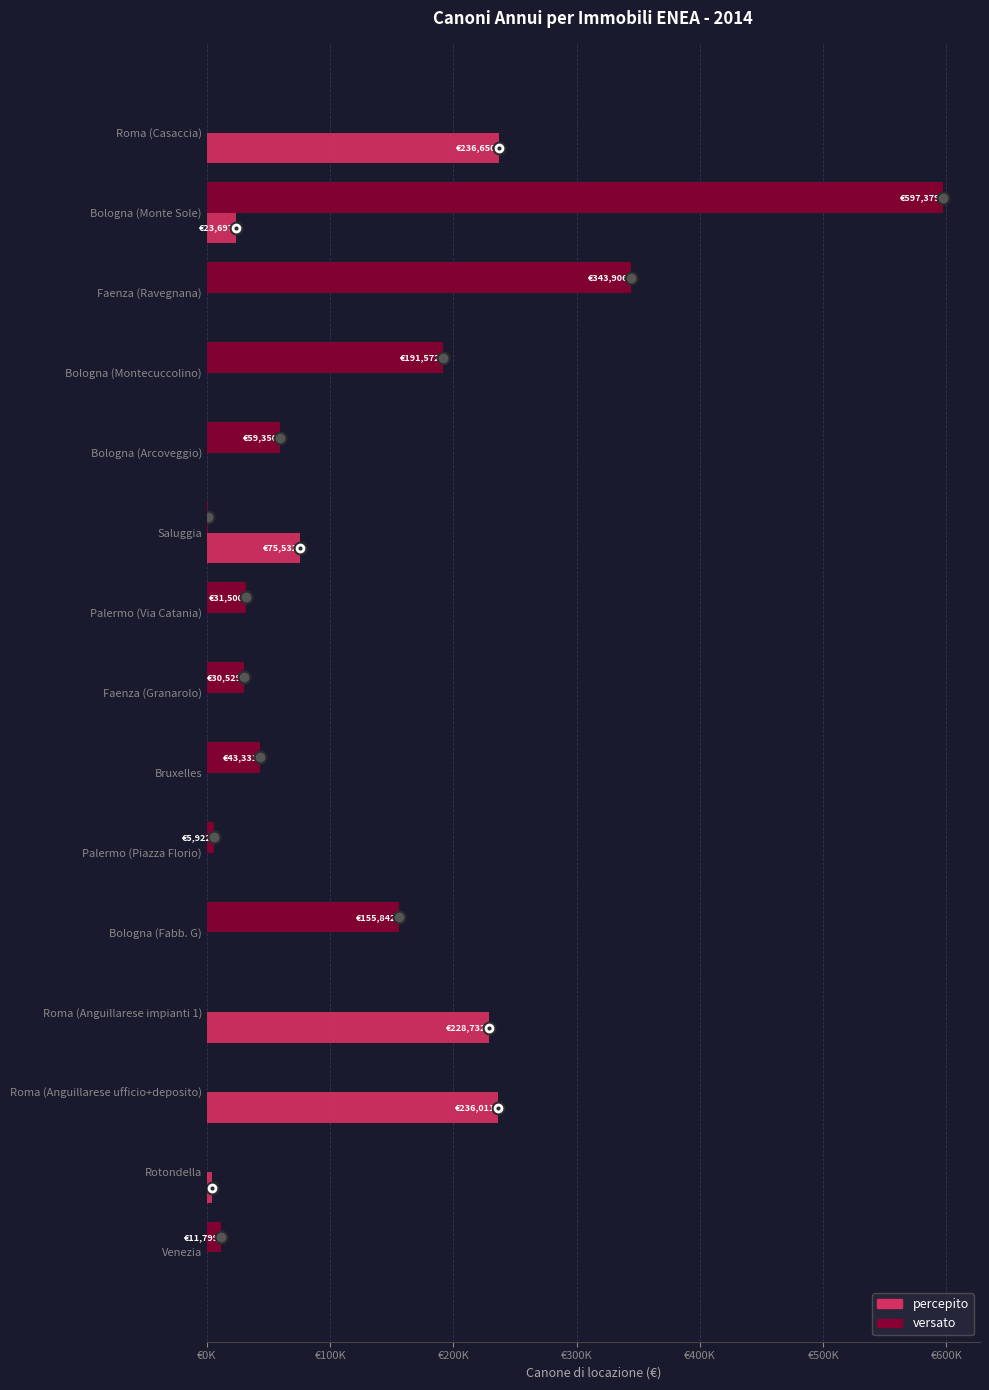

What are all the series names shown in the legend?

percepito, versato